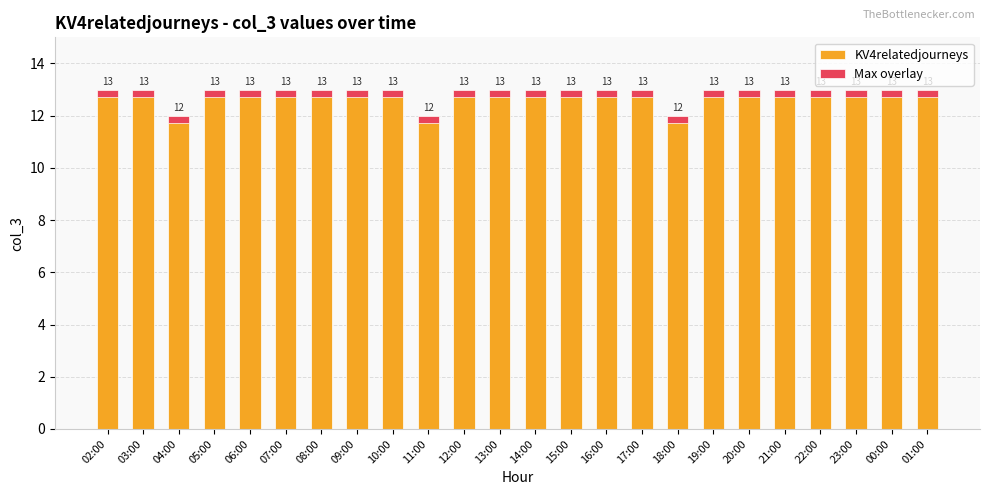

What is the label of the 14th bar from the right?

12:00